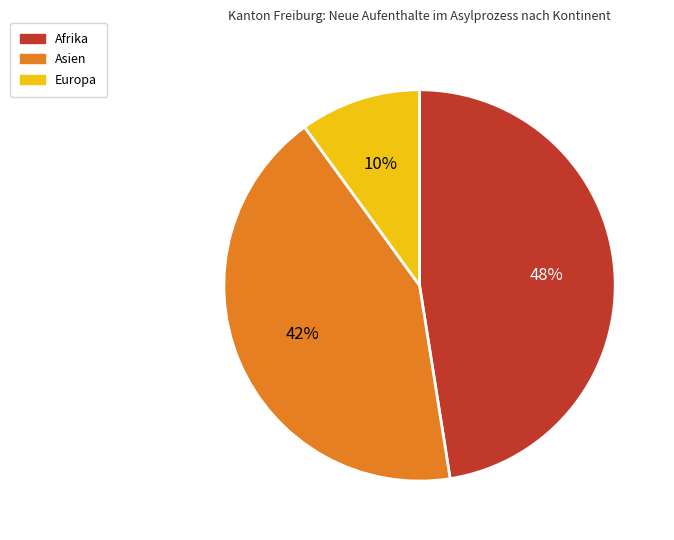

To the nearest percent, what percentage of the pie is Europa?

10%